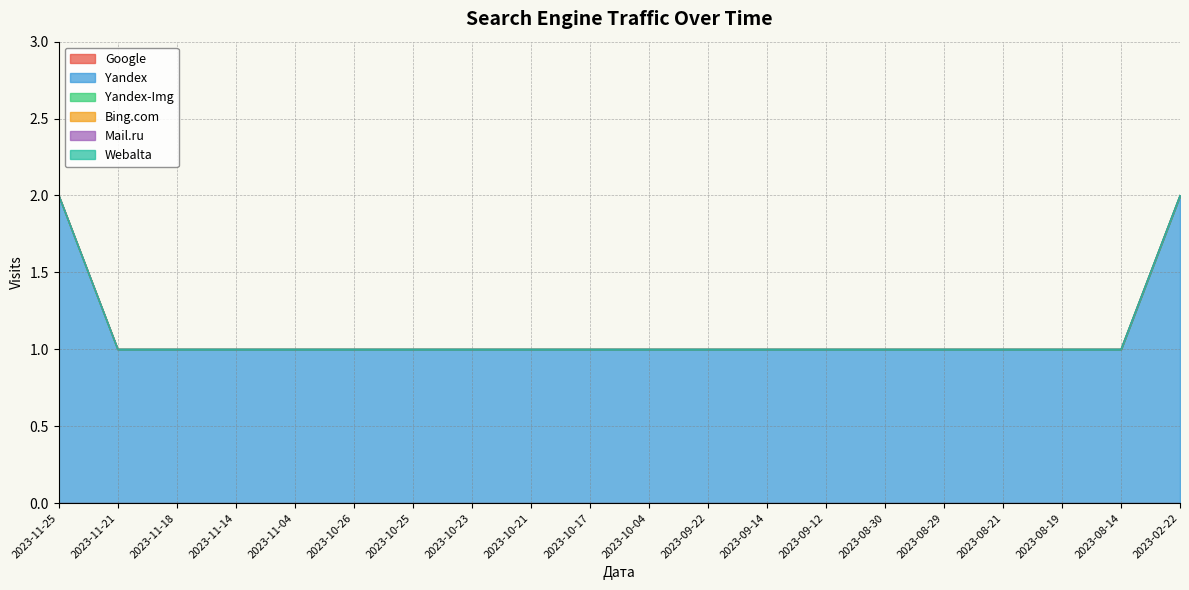

How many lines are shown in the chart?

6